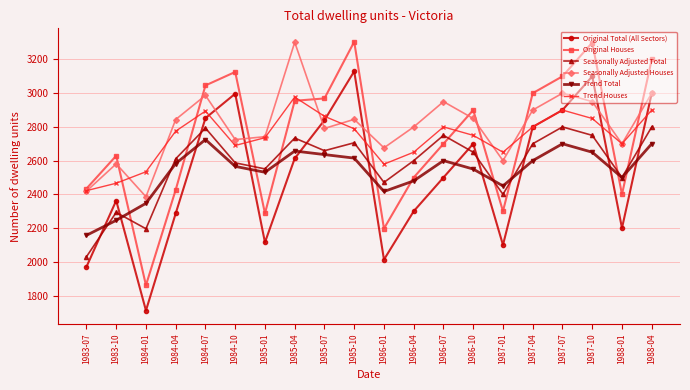

Which series has the largest range (max minus min)?

Original Houses